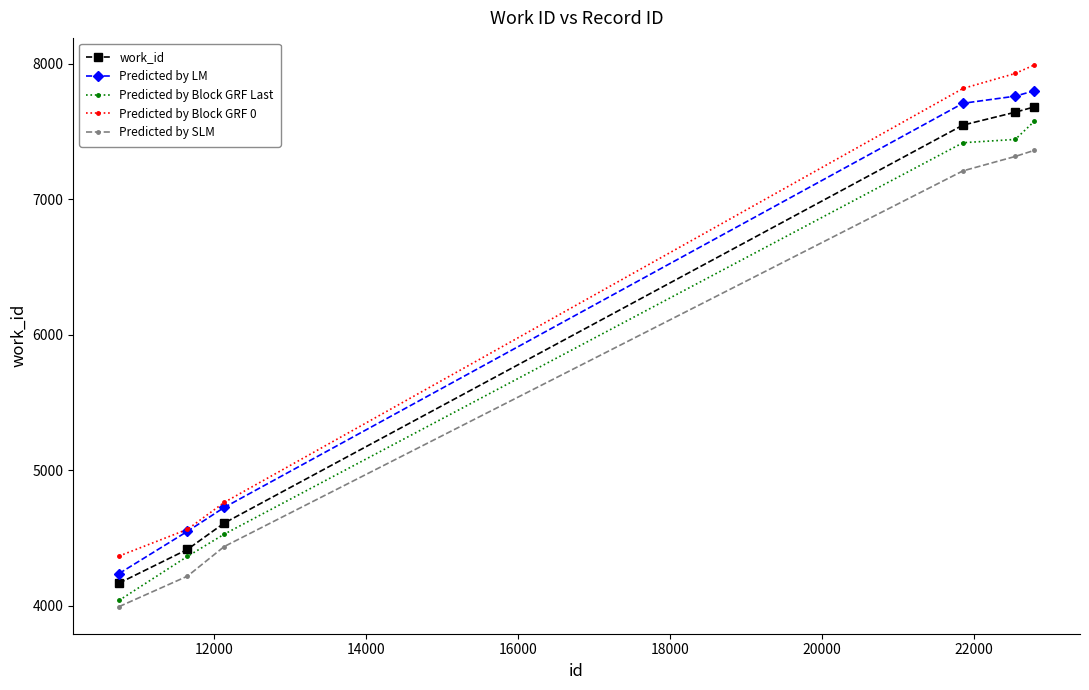

True or false: Predicted by SLM and work_id intersect in this chart.

False